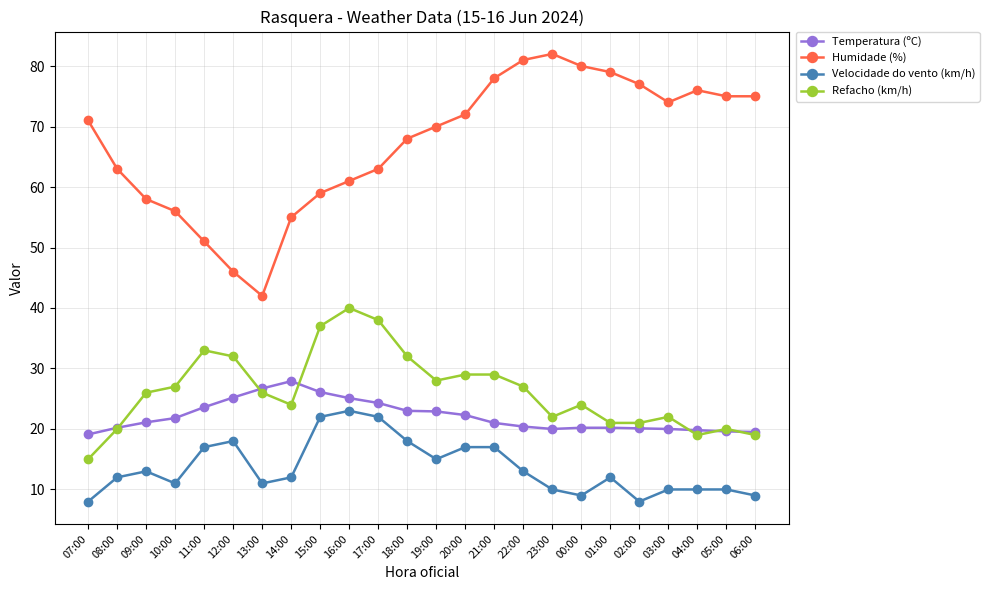

Which series has the widest spread of values?

Humidade (%)